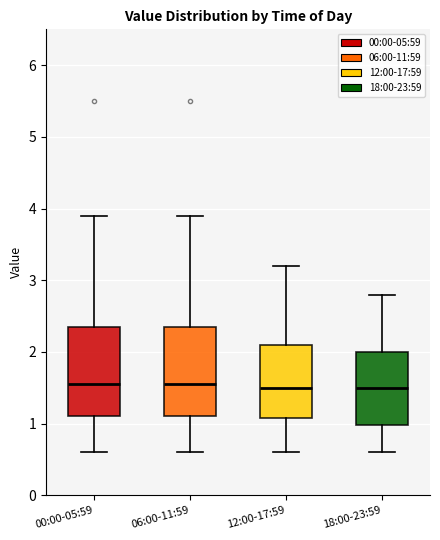

Reading left to right, read every box against the y-axis: the position of its median line, the range the box covers, and the ends of its whiskers. The values are not printed on the chart, so give them approximately, as read against the axis.

00:00-05:59: median 1.6, box 1.1 to 2.4, whiskers 0.6 to 3.9
06:00-11:59: median 1.6, box 1.1 to 2.4, whiskers 0.6 to 3.9
12:00-17:59: median 1.5, box 1.1 to 2.1, whiskers 0.6 to 3.2
18:00-23:59: median 1.5, box 1.0 to 2.0, whiskers 0.6 to 2.8